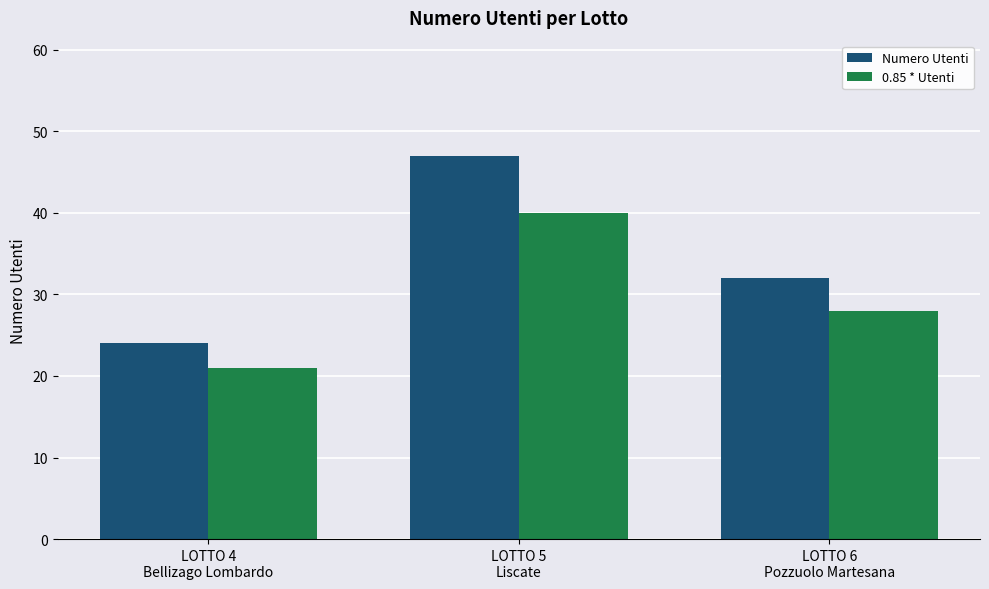

What value does the 0.85 * Utenti series have at LOTTO 4
Bellizago Lombardo?

21